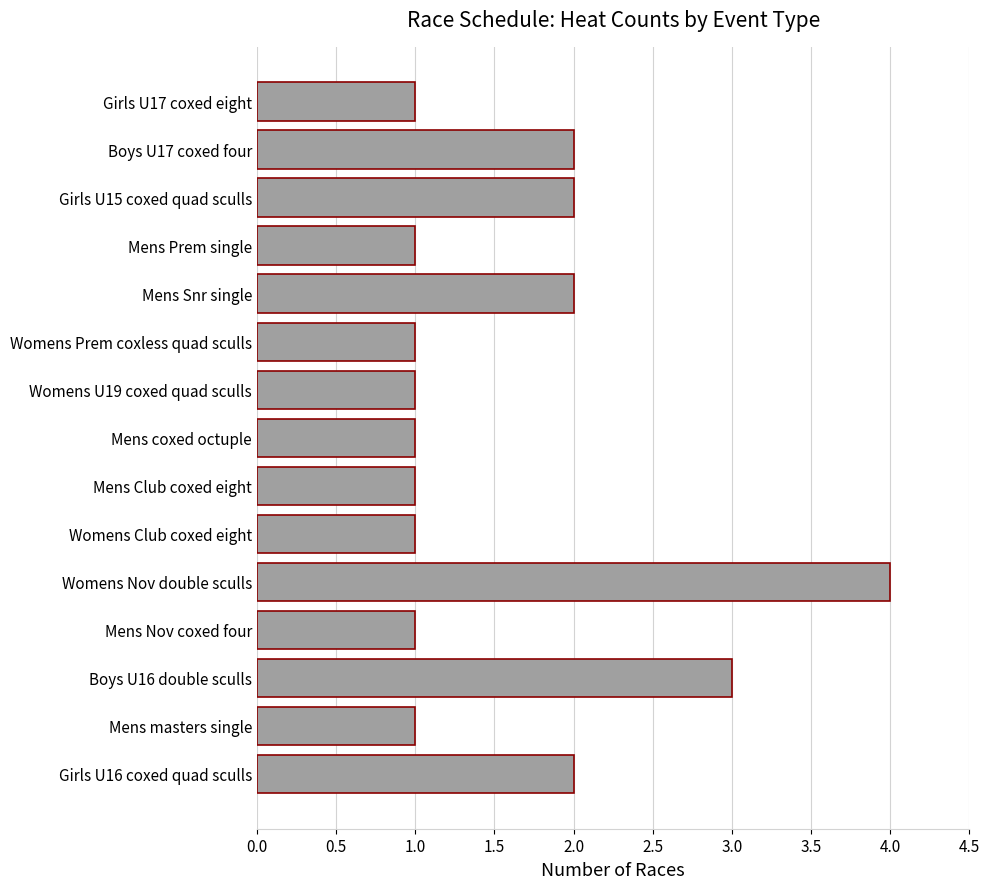

What is the difference between the maximum and minimum values?

3